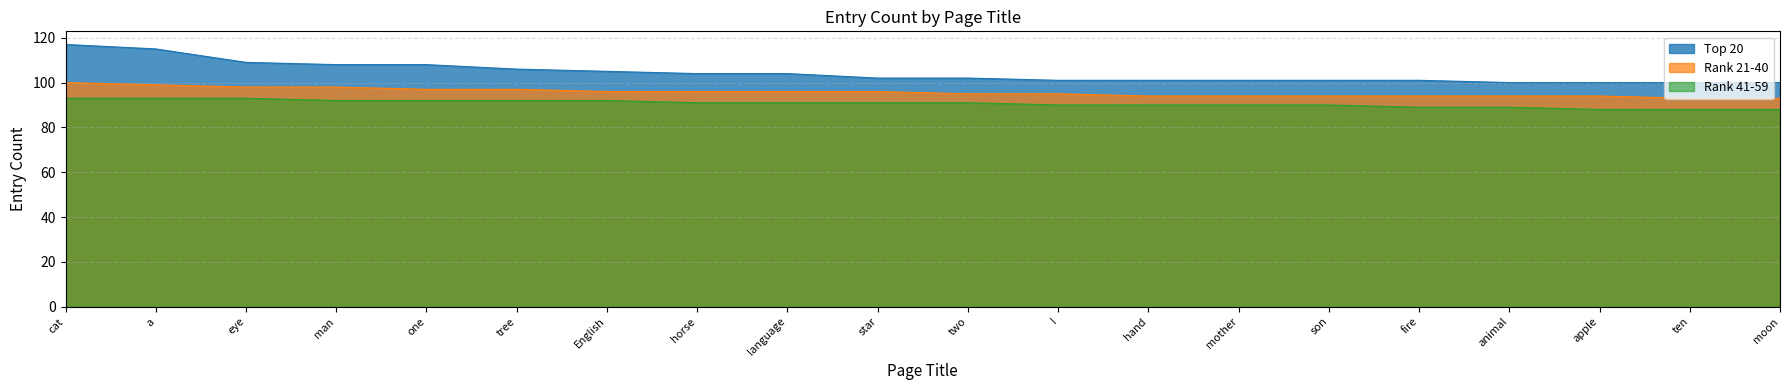

What is the label of the 20th point from the left?

moon